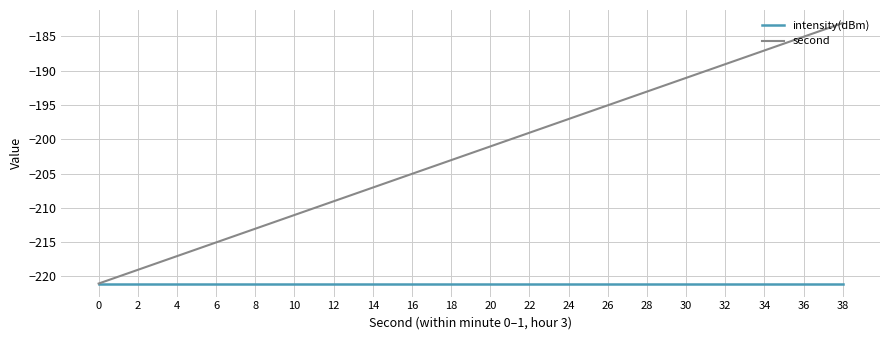

What is the spread (max minus min) of values at 32?

32.0